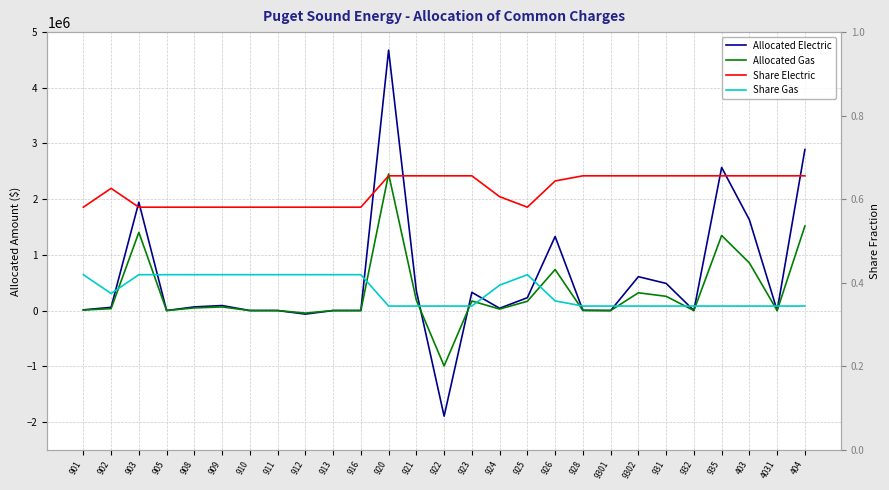

How many times do Share Gas and Allocated Electric cross each other?

12